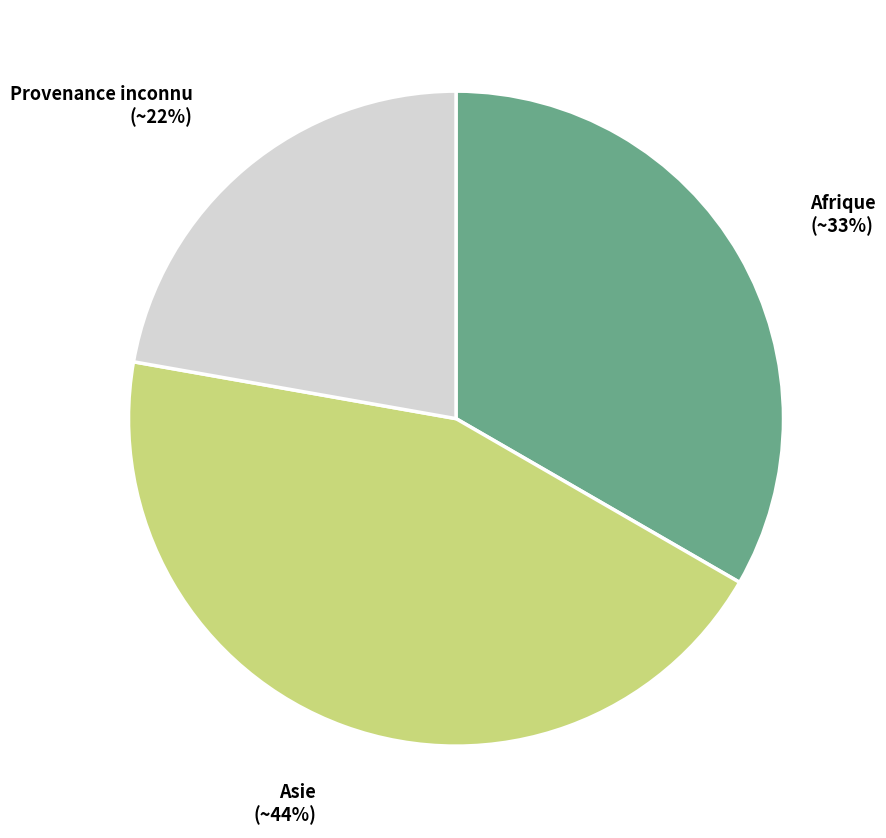

Which category has the biggest portion of the pie?

Asie